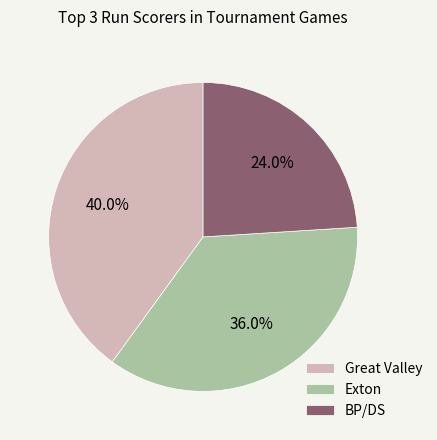

Which has a higher value, Great Valley or BP/DS?

Great Valley